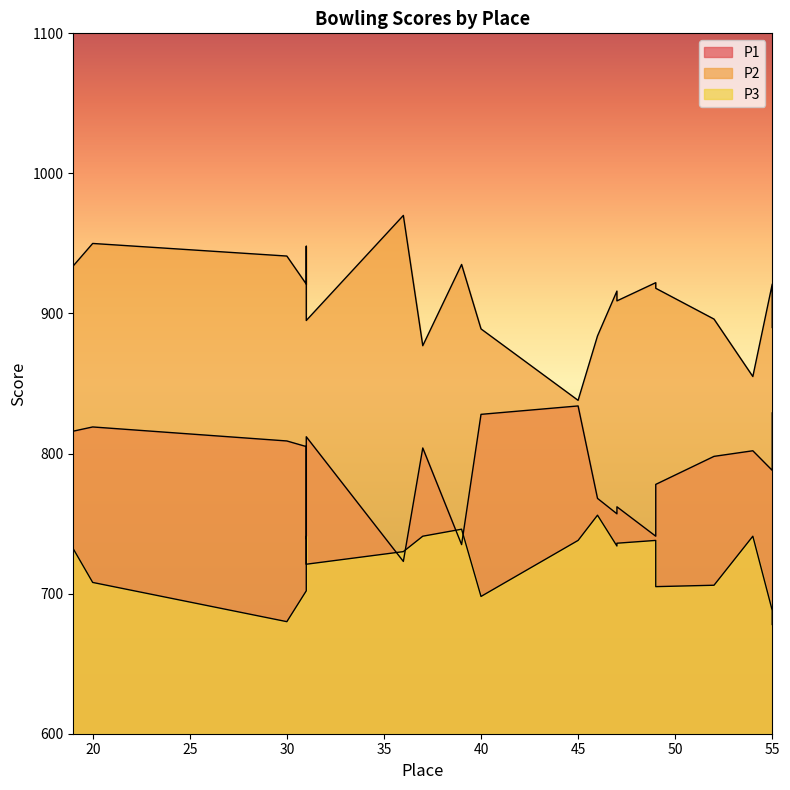

What is the difference between the maximum and minimum values in the P2 series?

132